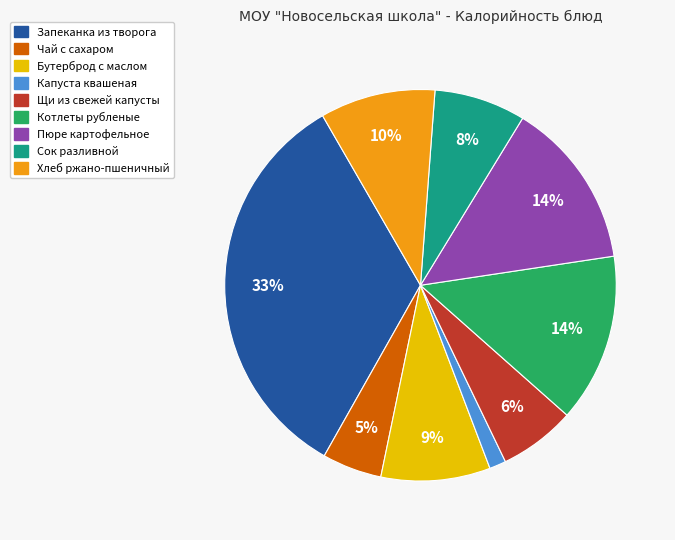

To the nearest percent, what portion does Пюре картофельное represent?

14%